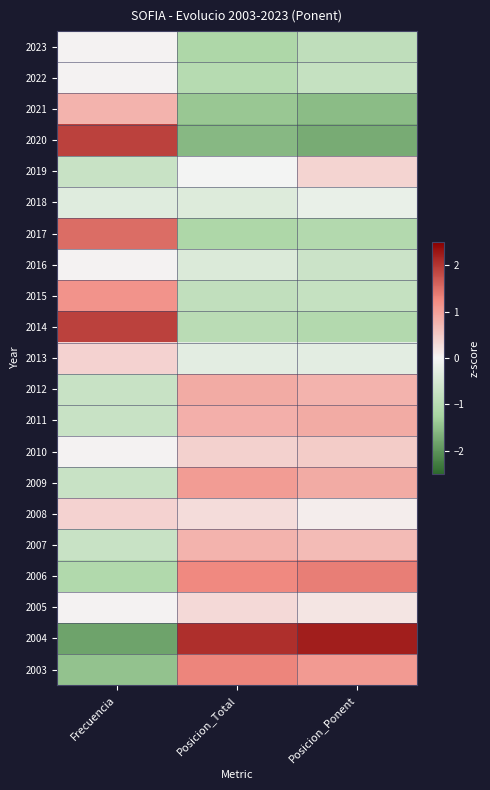

Reading right to left, what are all the values shown in this chart?

2023: Posicion_Ponent=-0.9	Posicion_Total=-1.1	Frecuencia=0.0
2022: Posicion_Ponent=-0.8	Posicion_Total=-1.0	Frecuencia=0.0
2021: Posicion_Ponent=-1.5	Posicion_Total=-1.4	Frecuencia=0.8
2020: Posicion_Ponent=-1.7	Posicion_Total=-1.6	Frecuencia=1.9
2019: Posicion_Ponent=0.4	Posicion_Total=-0.0	Frecuencia=-0.7
2018: Posicion_Ponent=-0.2	Posicion_Total=-0.4	Frecuencia=-0.3
2017: Posicion_Ponent=-1.1	Posicion_Total=-1.1	Frecuencia=1.5
2016: Posicion_Ponent=-0.7	Posicion_Total=-0.4	Frecuencia=0.0
2015: Posicion_Ponent=-0.8	Posicion_Total=-0.8	Frecuencia=1.2
2014: Posicion_Ponent=-1.1	Posicion_Total=-1.0	Frecuencia=1.9
2013: Posicion_Ponent=-0.3	Posicion_Total=-0.3	Frecuencia=0.4
2012: Posicion_Ponent=0.8	Posicion_Total=0.9	Frecuencia=-0.7
2011: Posicion_Ponent=0.9	Posicion_Total=0.8	Frecuencia=-0.7
2010: Posicion_Ponent=0.5	Posicion_Total=0.4	Frecuencia=0.0
2009: Posicion_Ponent=0.9	Posicion_Total=1.0	Frecuencia=-0.7
2008: Posicion_Ponent=0.1	Posicion_Total=0.3	Frecuencia=0.4
2007: Posicion_Ponent=0.7	Posicion_Total=0.8	Frecuencia=-0.7
2006: Posicion_Ponent=1.3	Posicion_Total=1.3	Frecuencia=-1.1
2005: Posicion_Ponent=0.2	Posicion_Total=0.3	Frecuencia=0.0
2004: Posicion_Ponent=2.2	Posicion_Total=2.1	Frecuencia=-1.8
2003: Posicion_Ponent=1.1	Posicion_Total=1.3	Frecuencia=-1.5